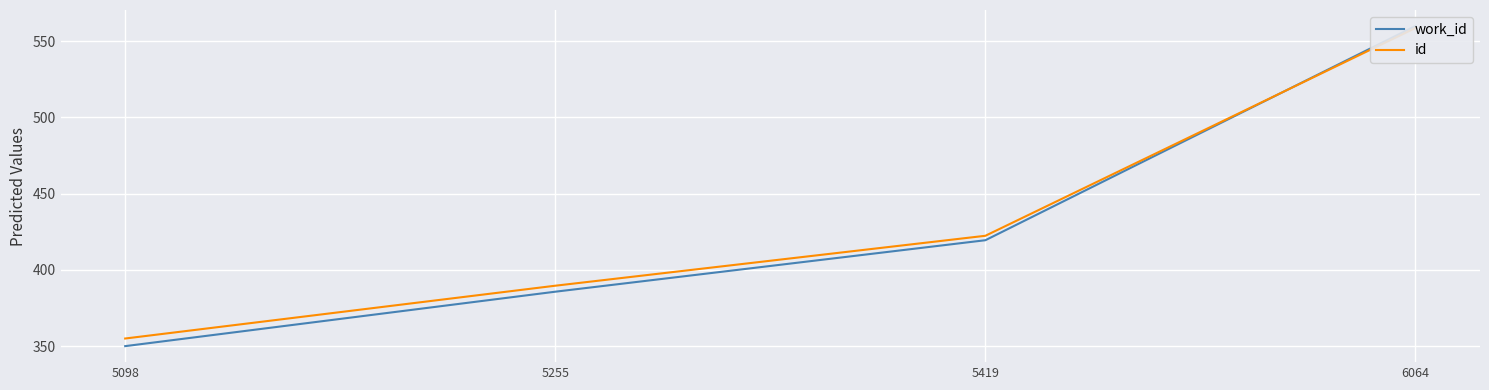

Which series has the widest spread of values?

work_id